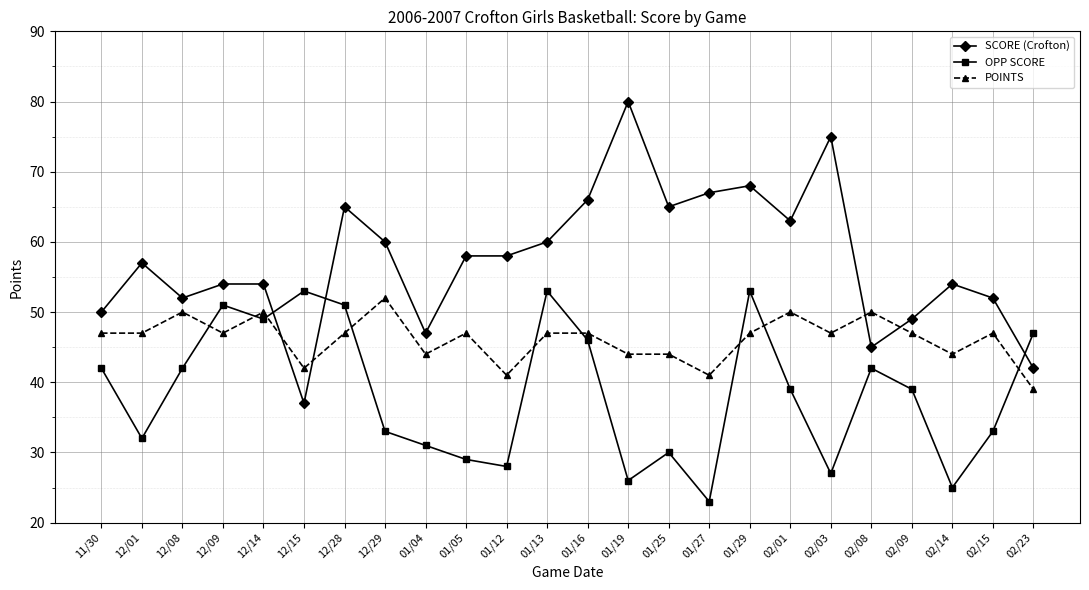

Reading left to right, extract all data points from this chart.

SCORE (Crofton): 50	57	52	54	54	37	65	60	47	58	58	60	66	80	65	67	68	63	75	45	49	54	52	42
OPP SCORE: 42	32	42	51	49	53	51	33	31	29	28	53	46	26	30	23	53	39	27	42	39	25	33	47
POINTS: 47	47	50	47	50	42	47	52	44	47	41	47	47	44	44	41	47	50	47	50	47	44	47	39